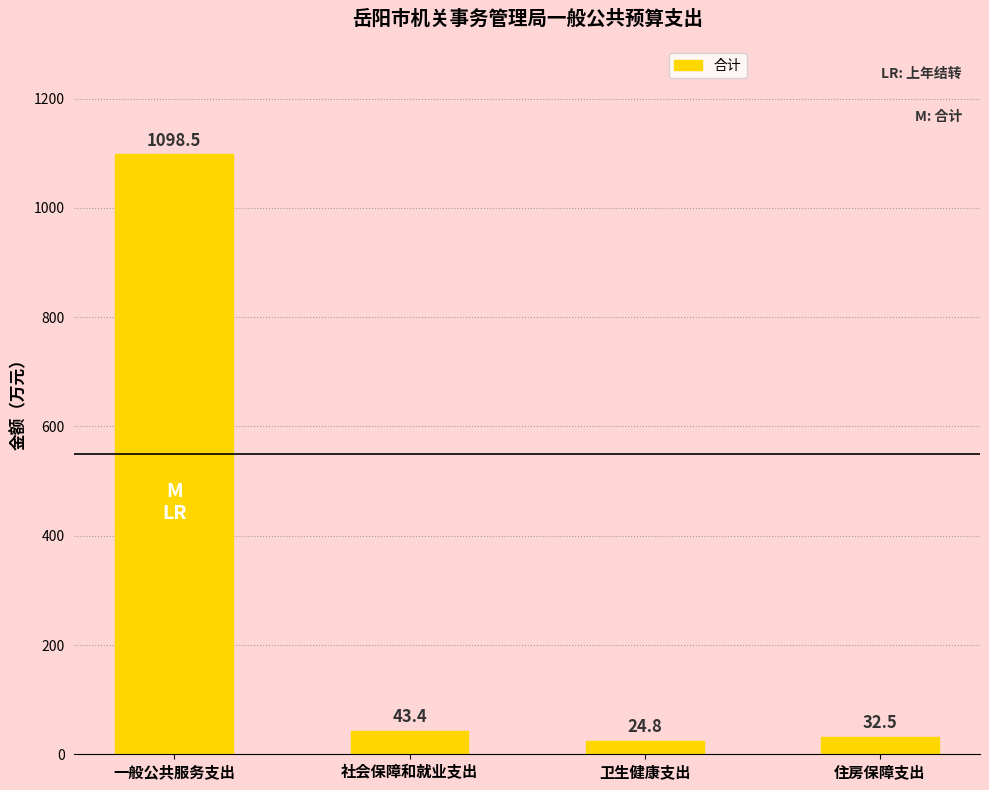

What is the minimum value shown in the chart?

24.8